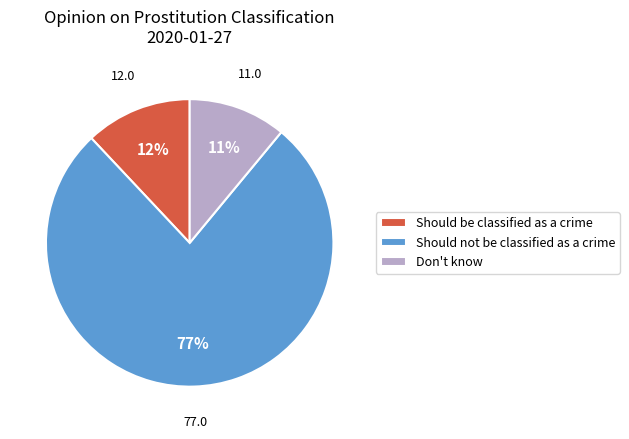

How many slices are in this pie chart?

3